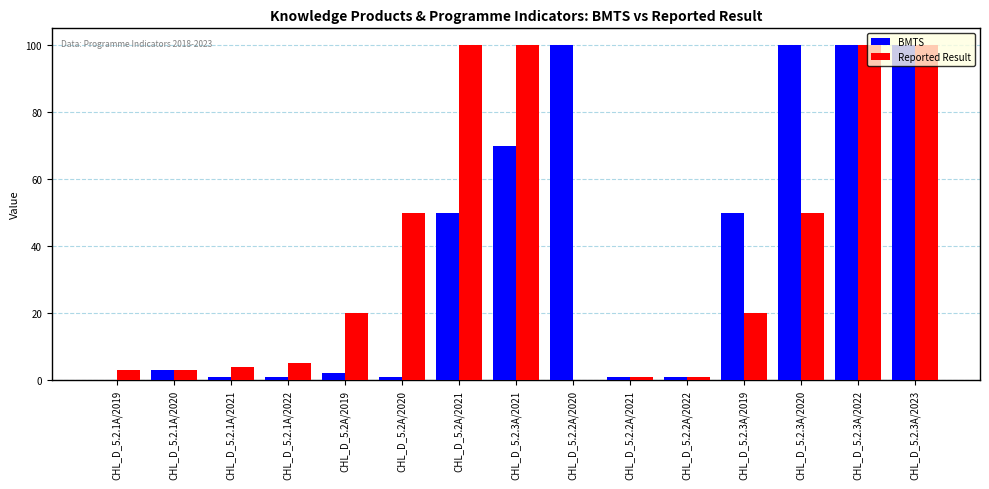

Count the number of categories in the chart.

15